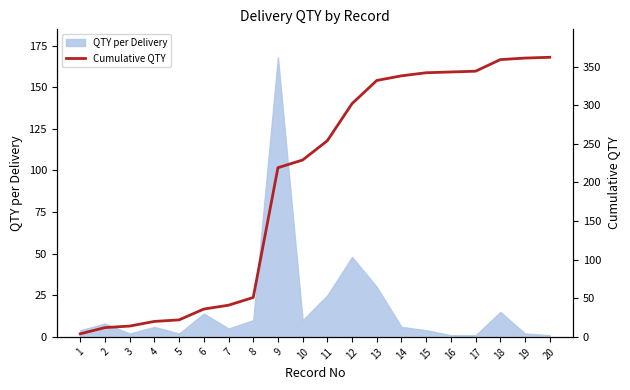

What is the value of the 1st point from the left?

4